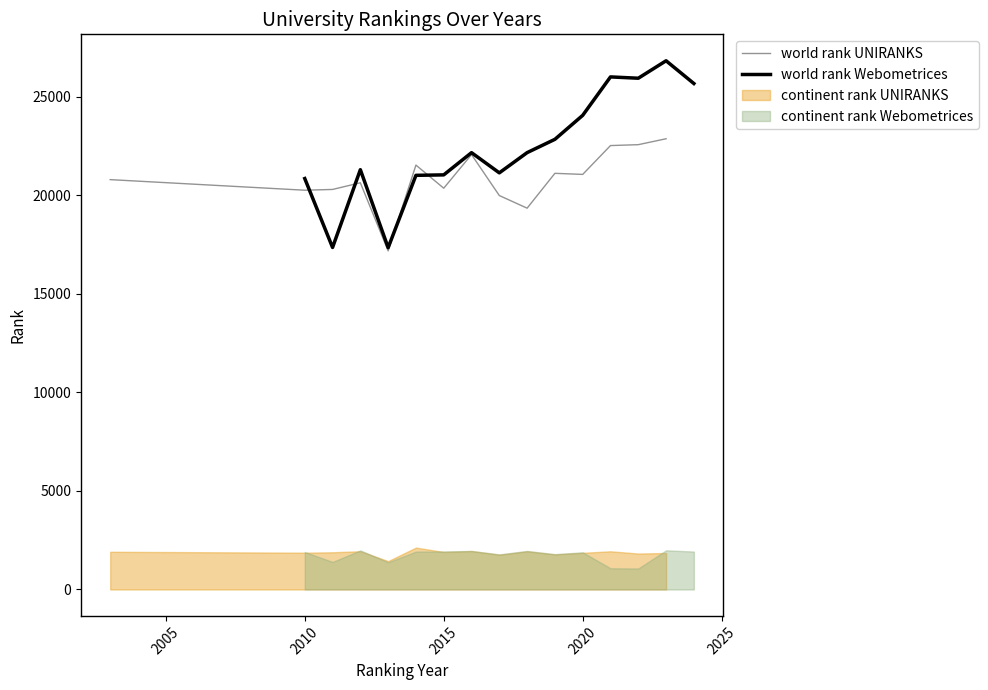

How many lines are shown in the chart?

2